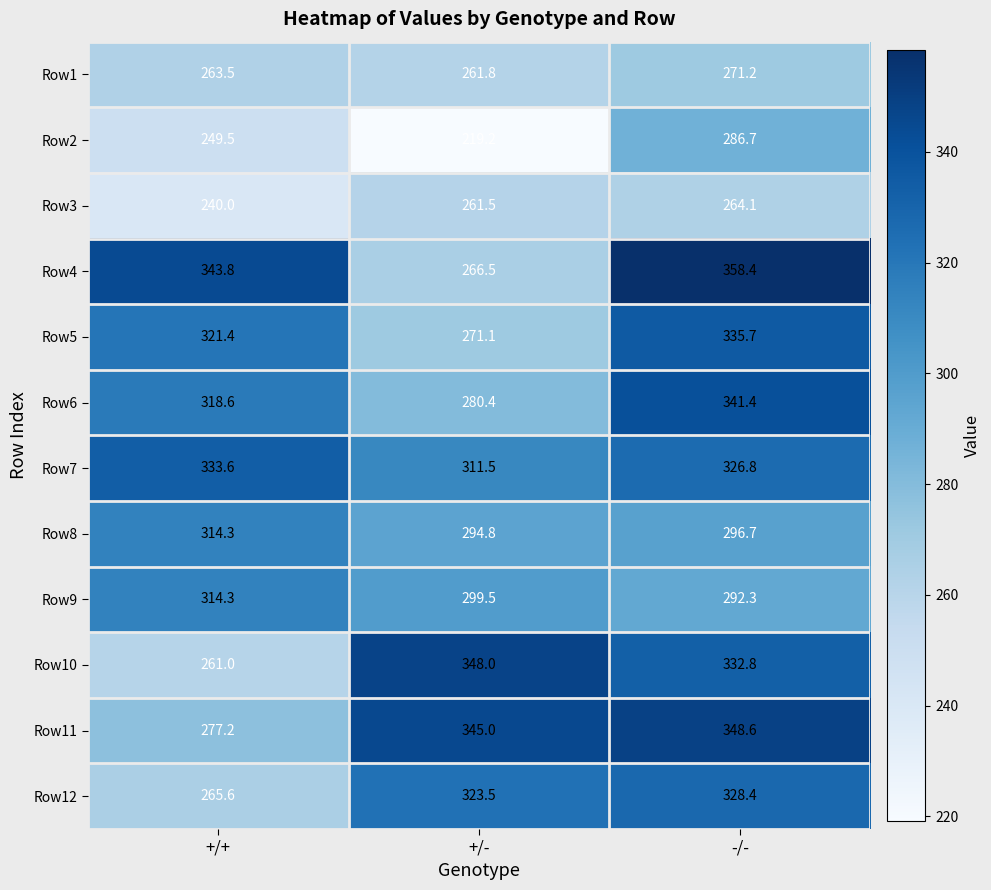

Which category has the highest value across all series?

-/-